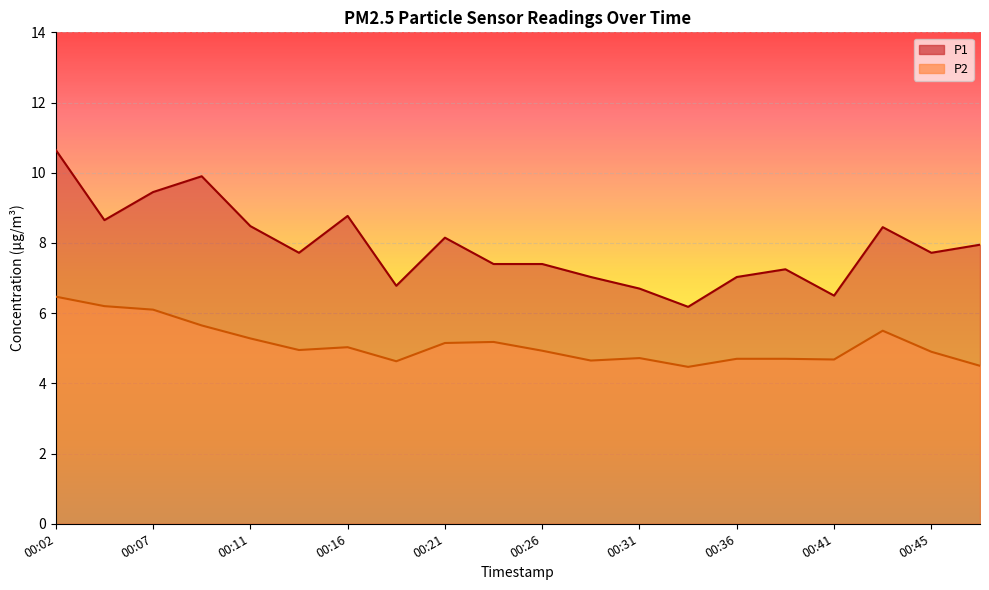

Is it true that P2 equals 6.1 at 00:07?

True